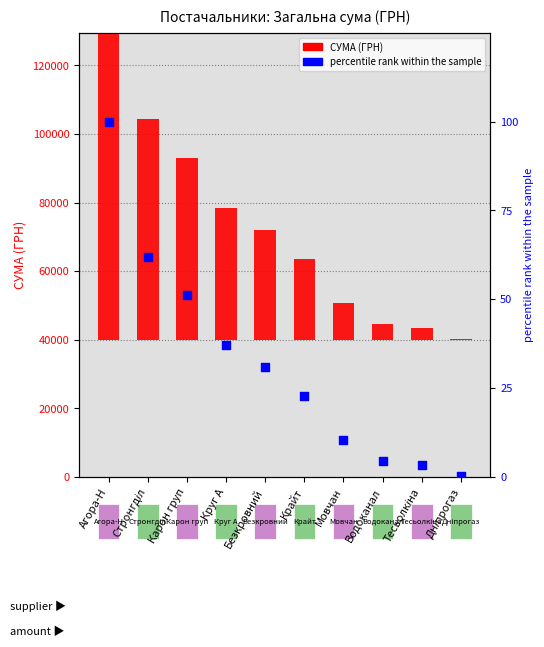

Which series has the largest total across all categories?

СУМА (ГРН)